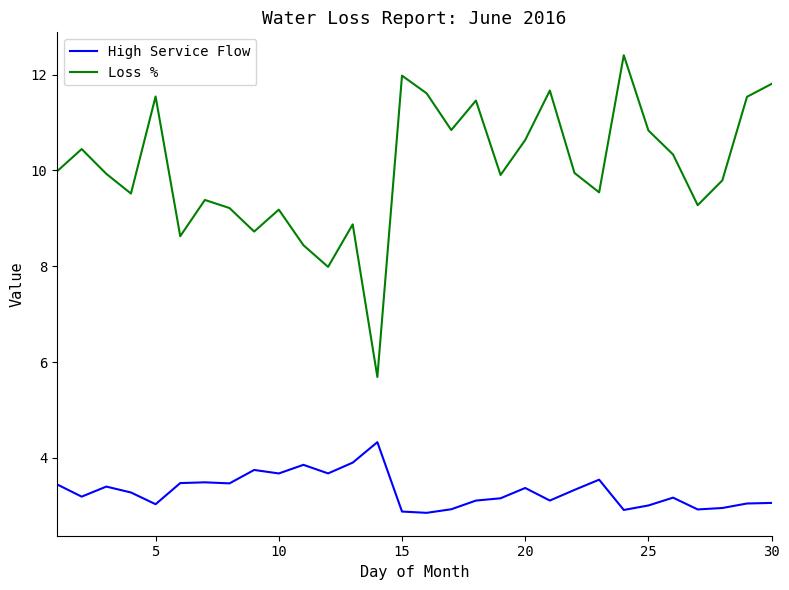

How many lines are shown in the chart?

2